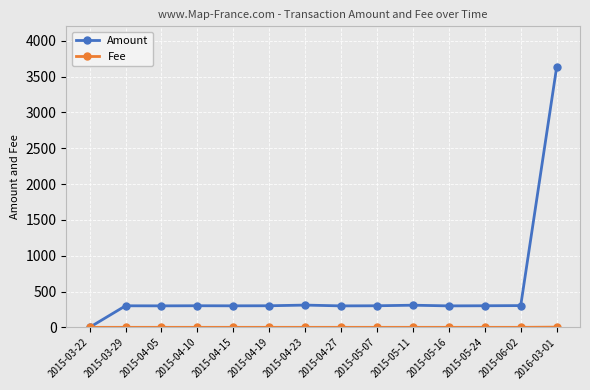

Which series has the largest total across all categories?

Amount